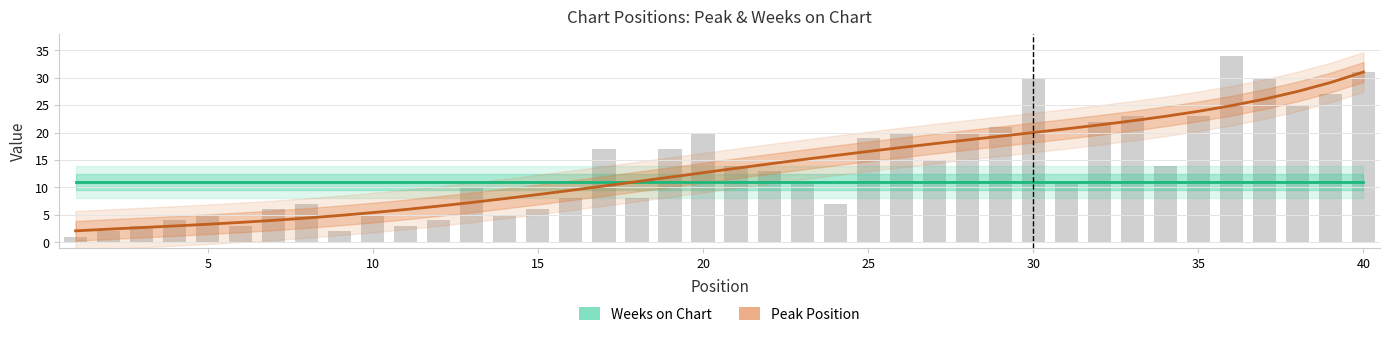

Does the chart contain stacked bars?

No